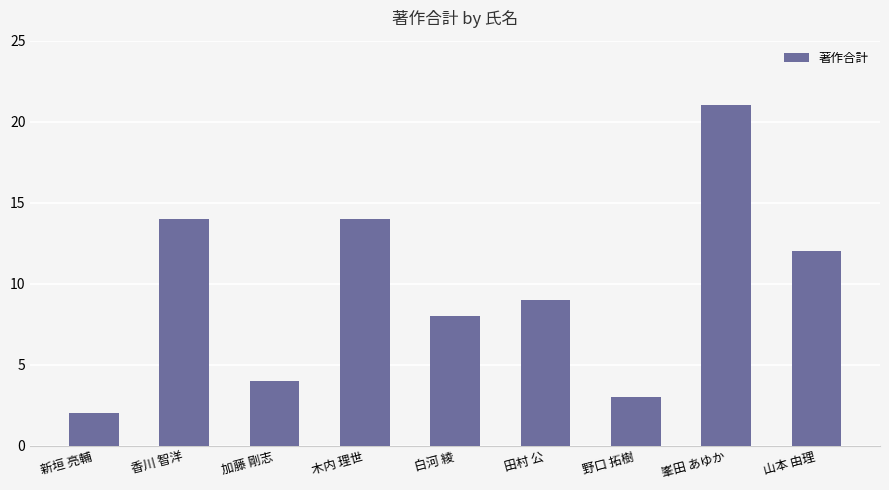

What is the change in value from 新垣 亮輔 to 山本 由理?

+10